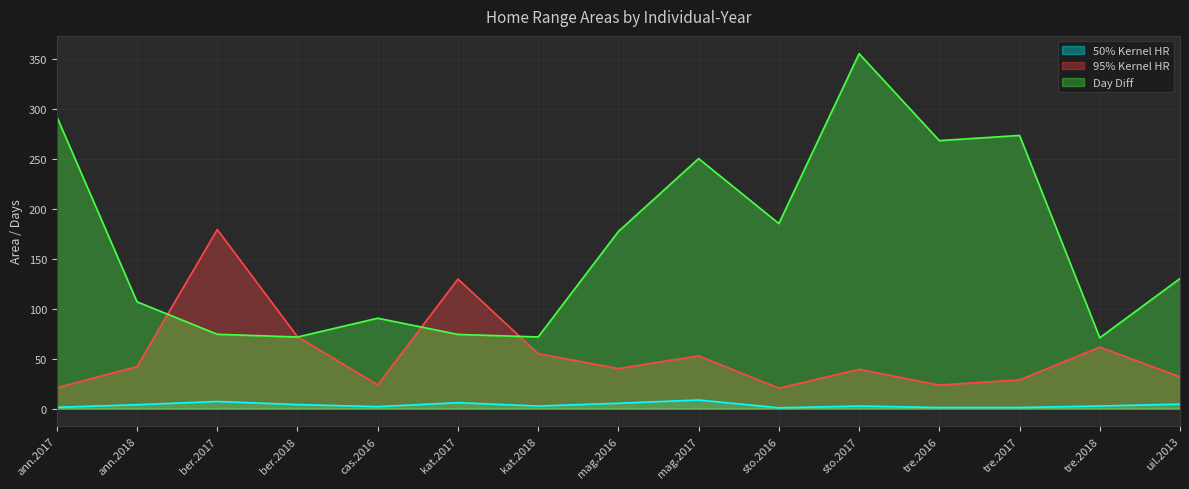

How many lines are shown in the chart?

3